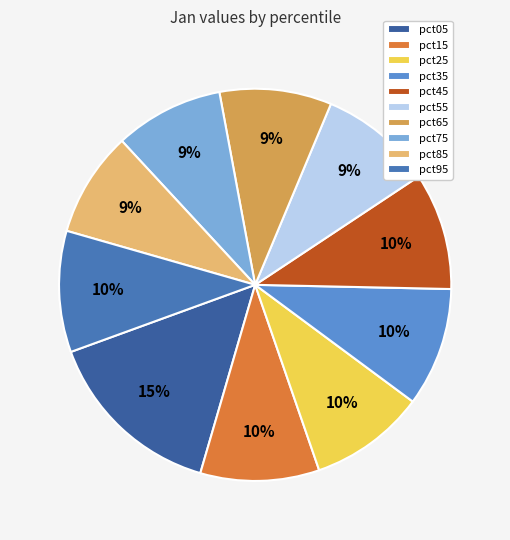

Does any single category account for the majority?

No